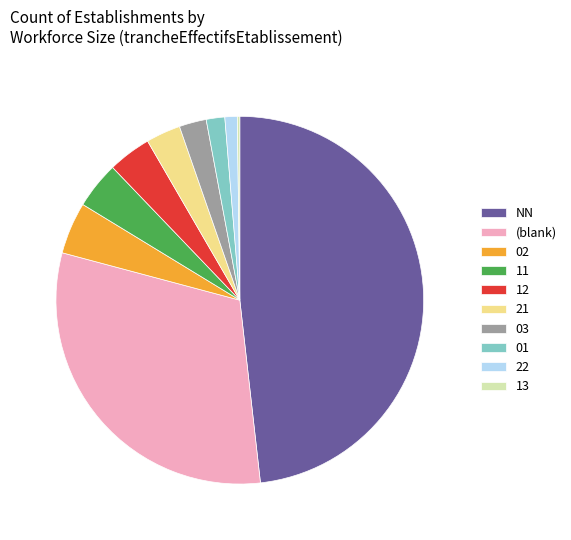

Which has a higher value, (blank) or 22?

(blank)